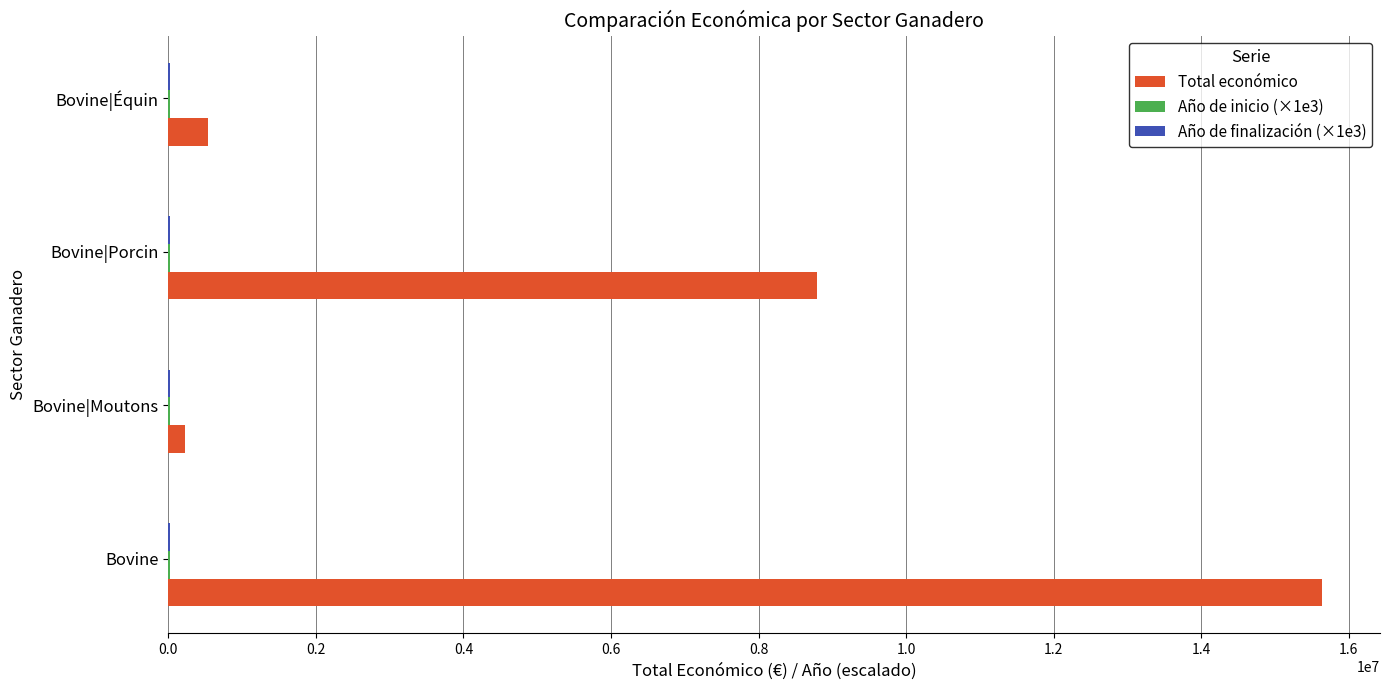

What is the maximum value shown in the chart?

15642440.0